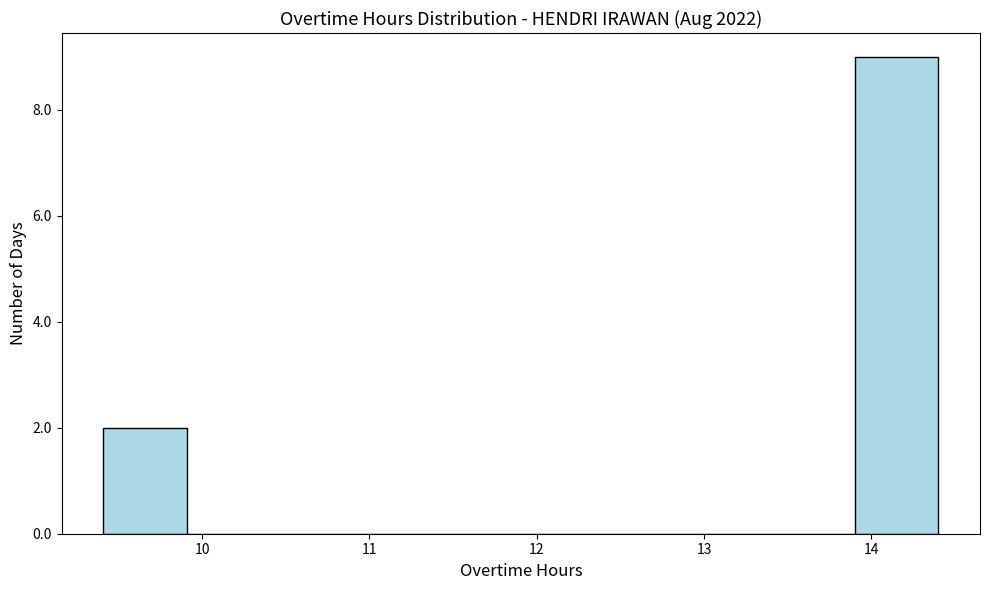

What is the height of the bar covering 13.9 to 14.4 on the x-axis? Neither the bar edges nor the heights are printed on the chart, so give them approximately, as read against the axes.

9